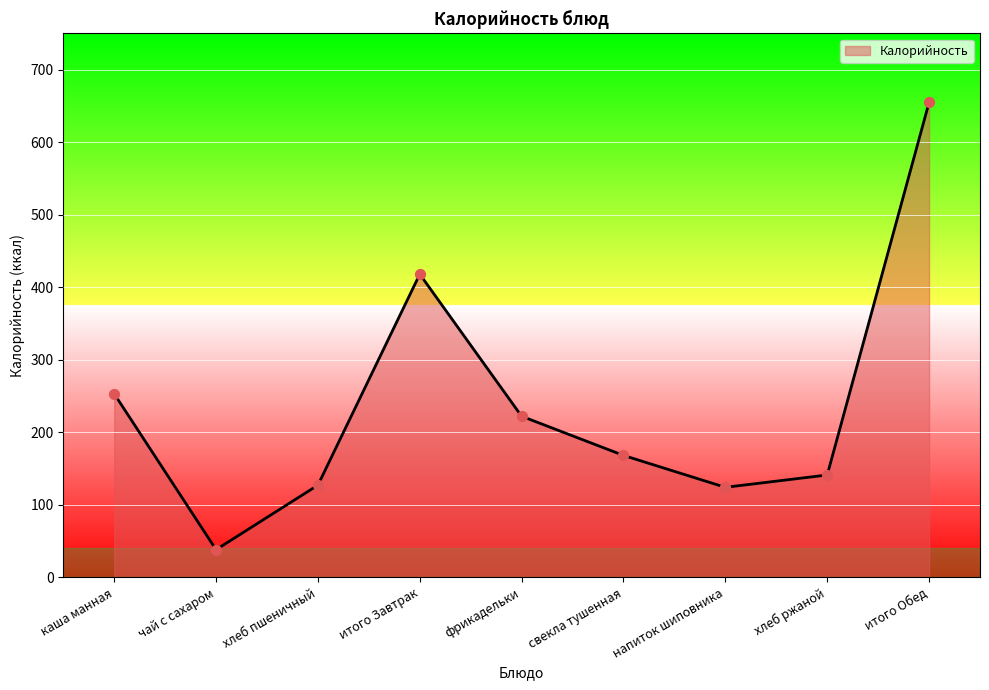

Which has a higher value, итого Завтрак or хлеб пшеничный?

итого Завтрак